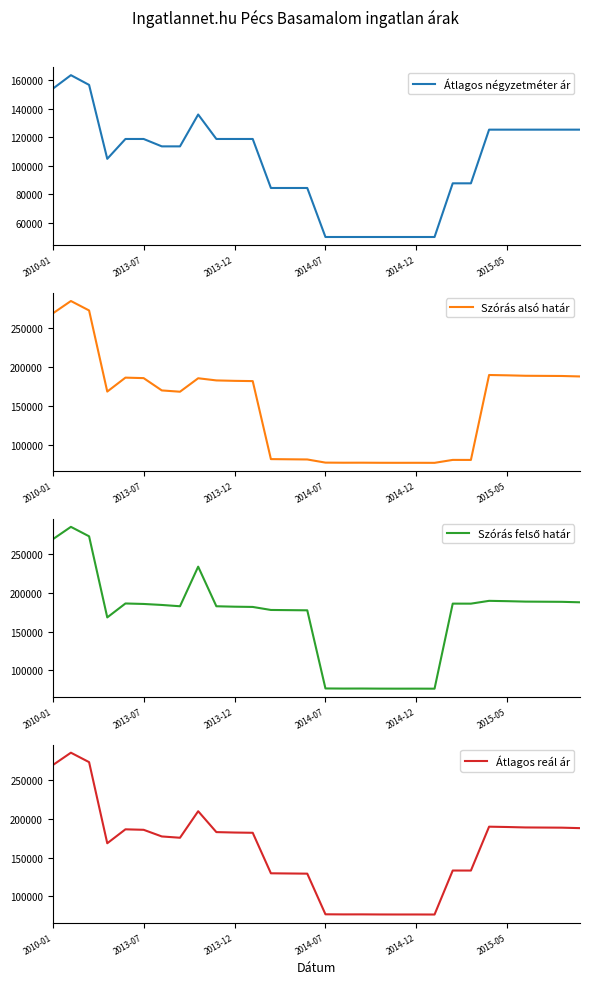

How many categories are shown in the chart?

30